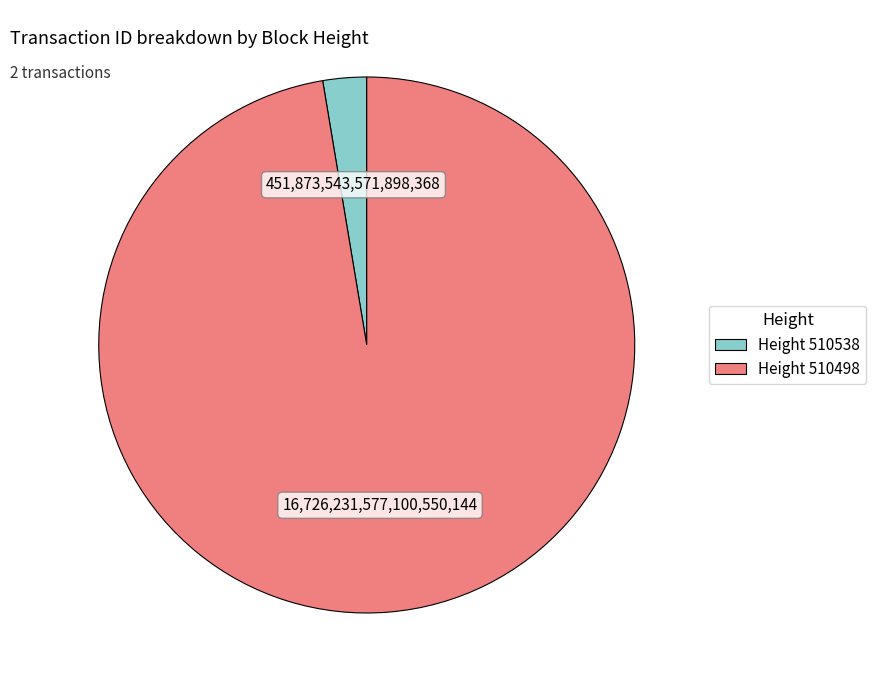

Is there any slice that represents more than half of the pie?

Yes